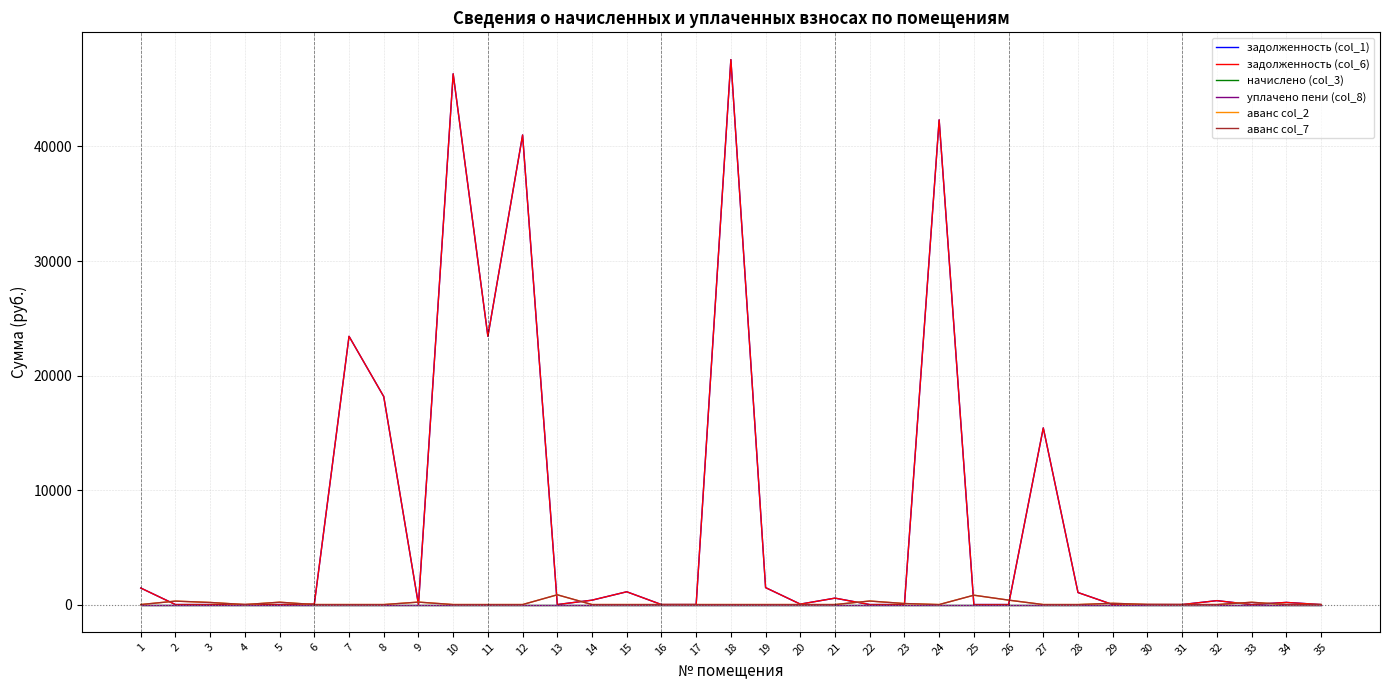

List the labels in order of начислено (col_3) value, largest first.

1, 2, 3, 4, 5, 6, 7, 8, 9, 10, 11, 12, 13, 14, 15, 16, 17, 18, 19, 20, 21, 22, 23, 24, 25, 26, 27, 28, 29, 30, 31, 32, 33, 34, 35